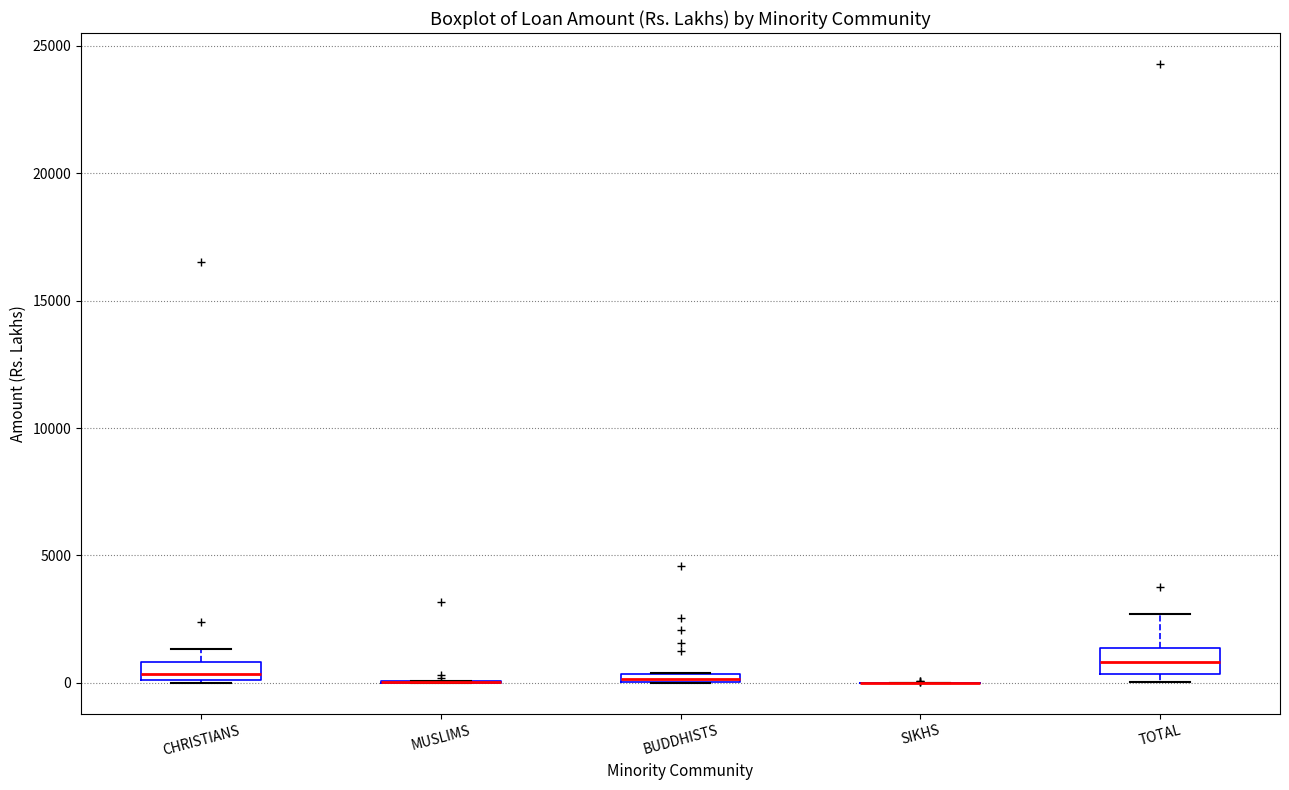

Where is the upper edge of the box for BUDDHISTS on the y-axis? The values are not printed on the chart, so give them approximately, as read against the axis.

500